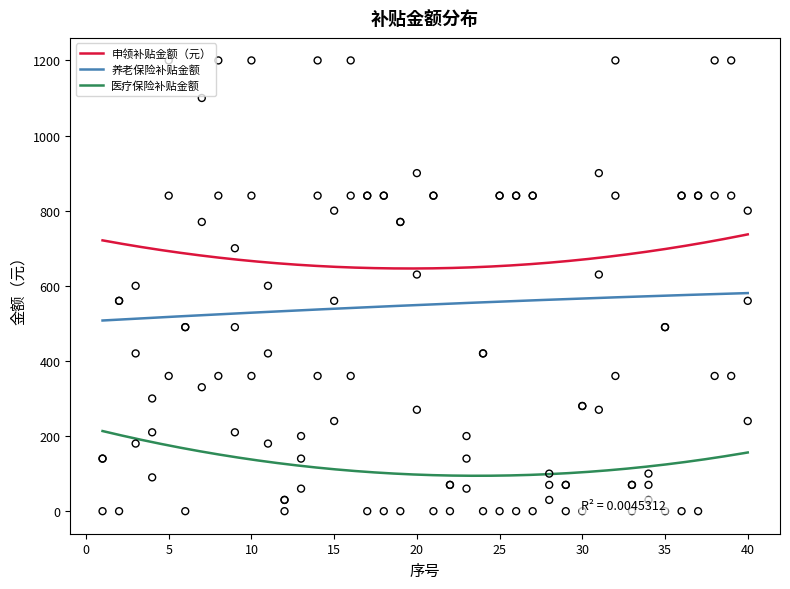

At how many categories does at least one series exceed 11?

40